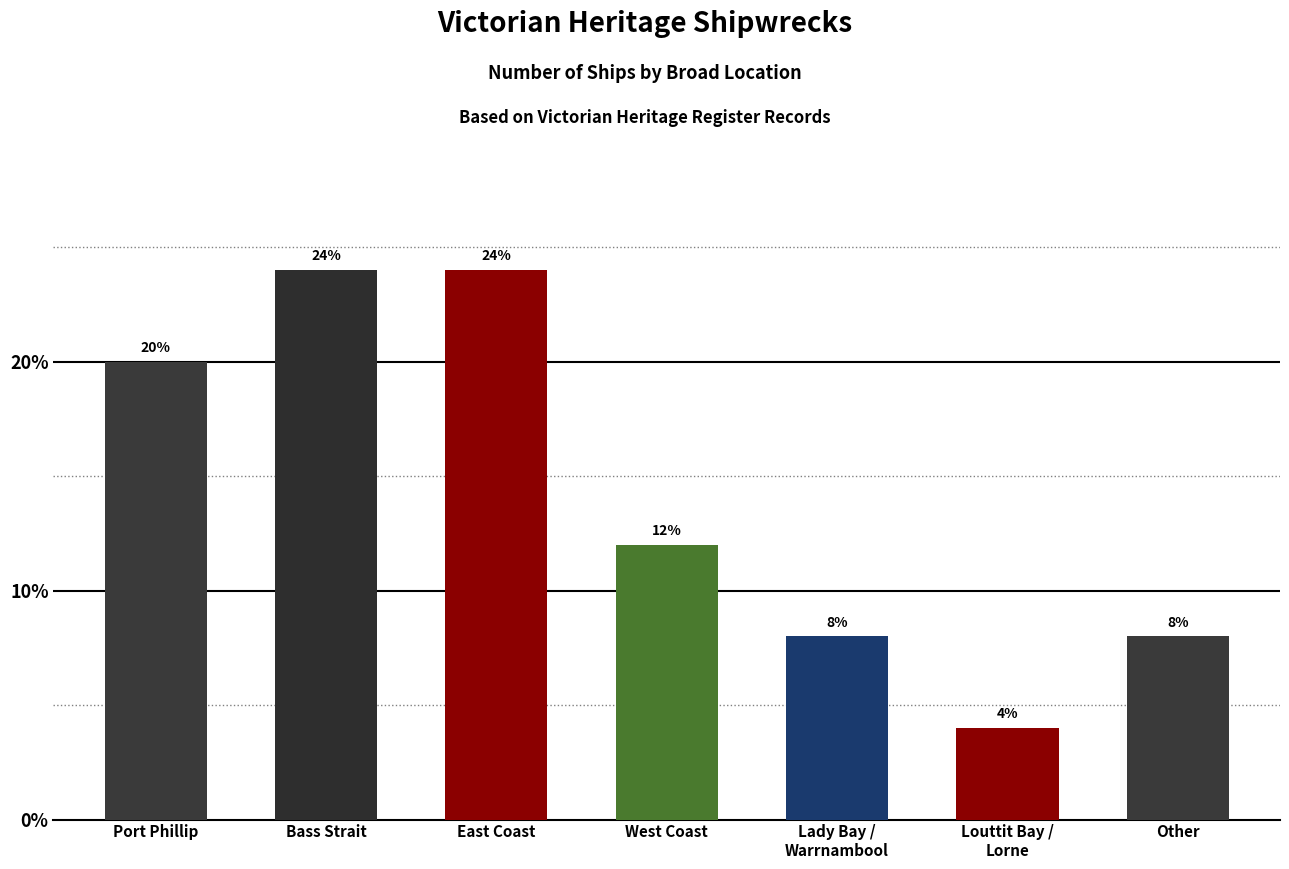

Approximately how many times larger is the value at West Coast compared to Lady Bay /
Warrnambool?

1.5